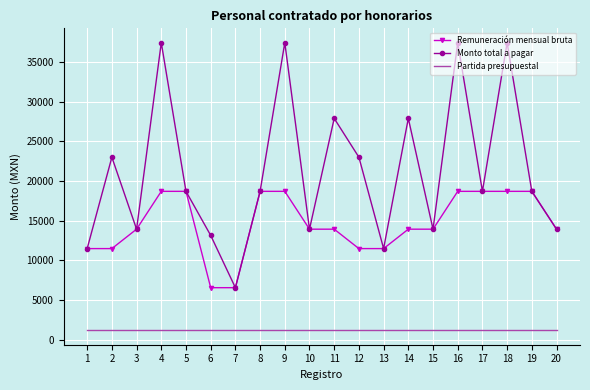

True or false: Monto total a pagar and Partida presupuestal cross at least once.

False